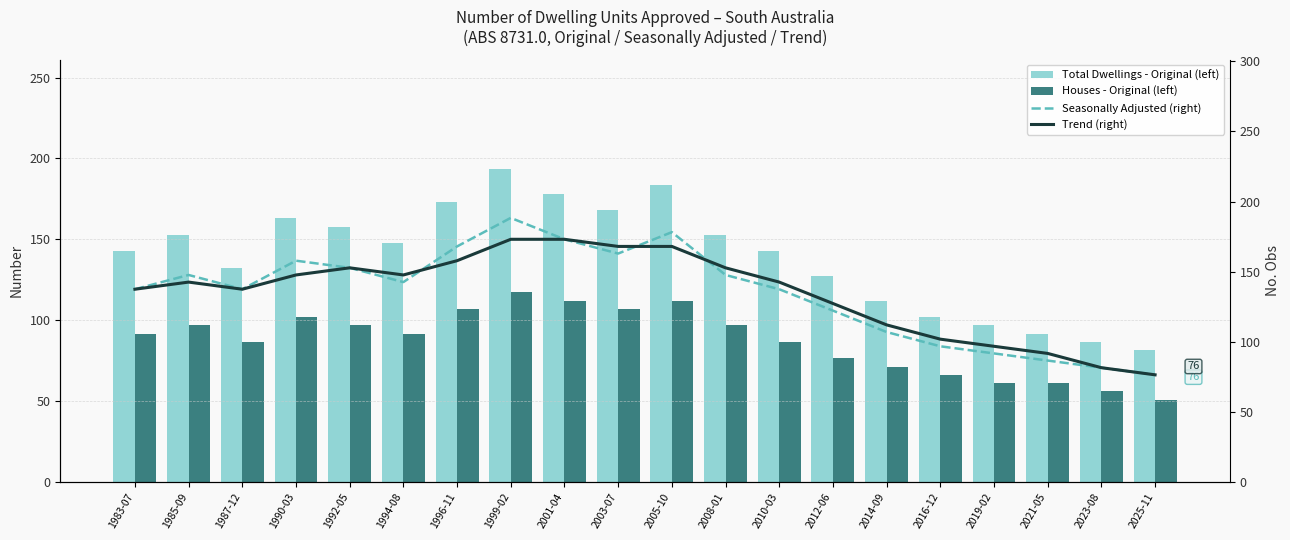

Is the value of Houses - Original (left) at 2021-05 greater than the value of Seasonally Adjusted (right) at 2001-04?

No